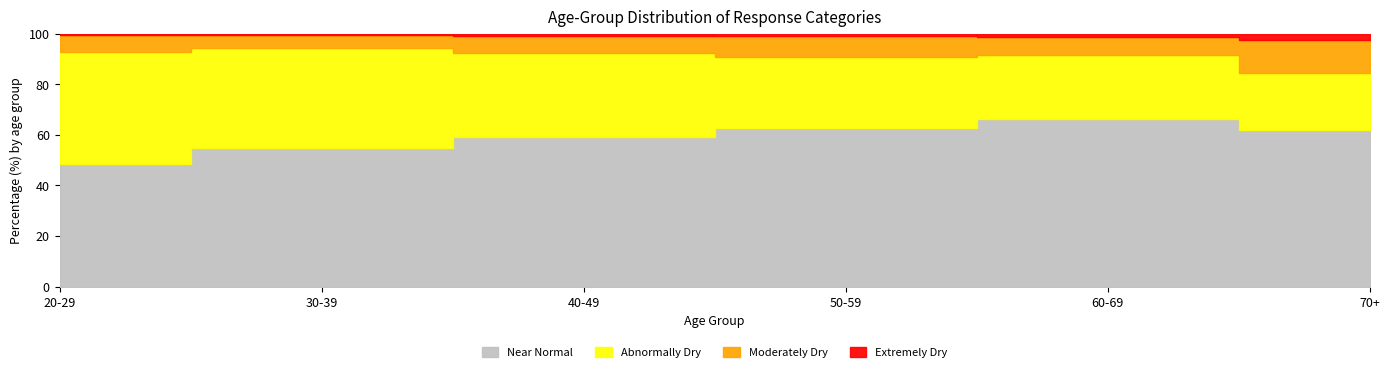

How many lines are shown in the chart?

4